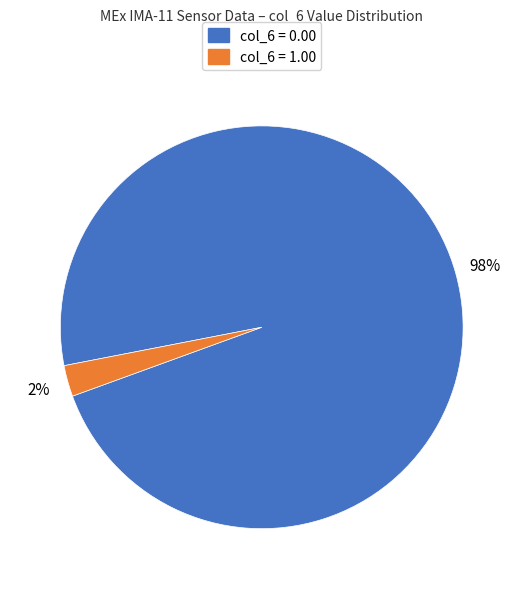

Count the number of slices in the pie.

2